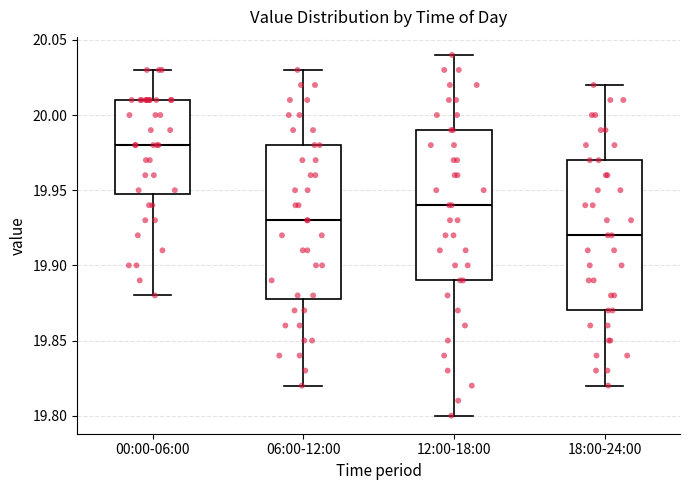

Reading left to right, read every box against the y-axis: the position of its median line, the range the box covers, and the ends of its whiskers. The values are not printed on the chart, so give them approximately, as read against the axis.

00:00-06:00: median 19.98, box 19.95 to 20.01, whiskers 19.88 to 20.03
06:00-12:00: median 19.93, box 19.88 to 19.98, whiskers 19.82 to 20.03
12:00-18:00: median 19.94, box 19.89 to 19.99, whiskers 19.80 to 20.04
18:00-24:00: median 19.92, box 19.87 to 19.97, whiskers 19.82 to 20.02